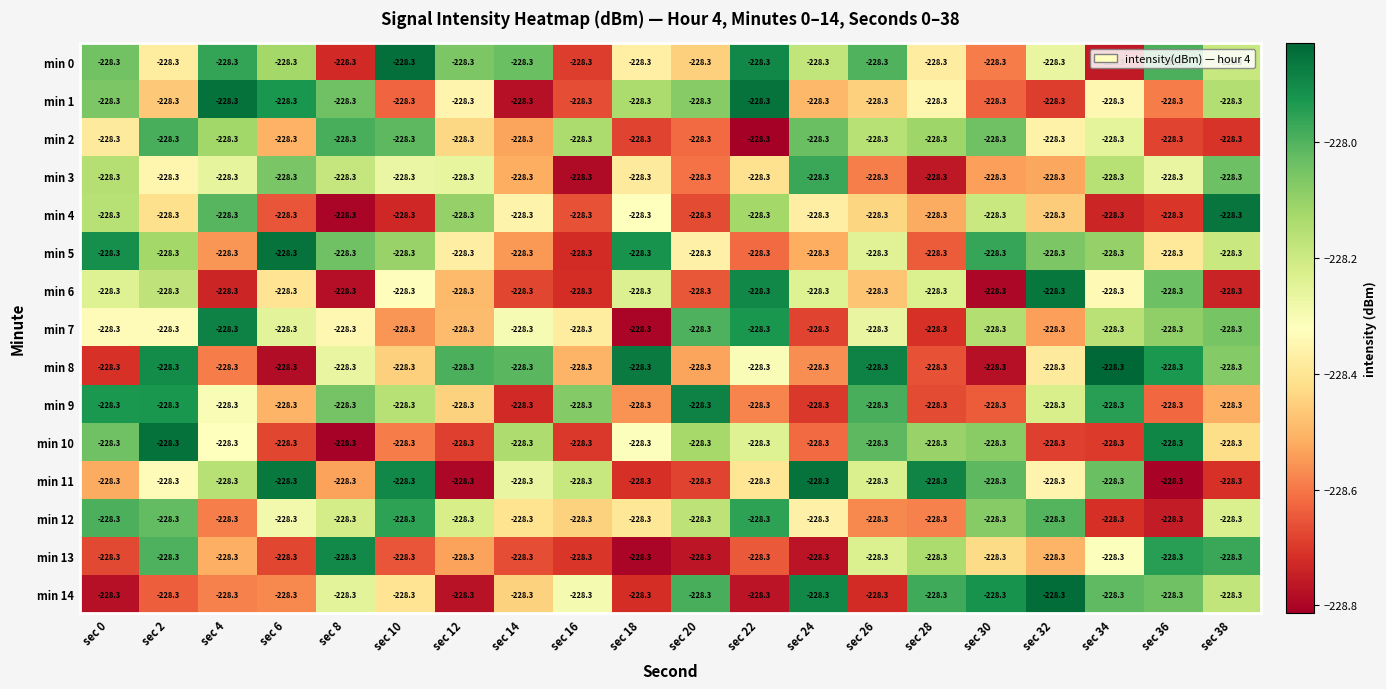

Is the value of min 1 at sec 28 greater than the value of min 14 at sec 14?

Yes